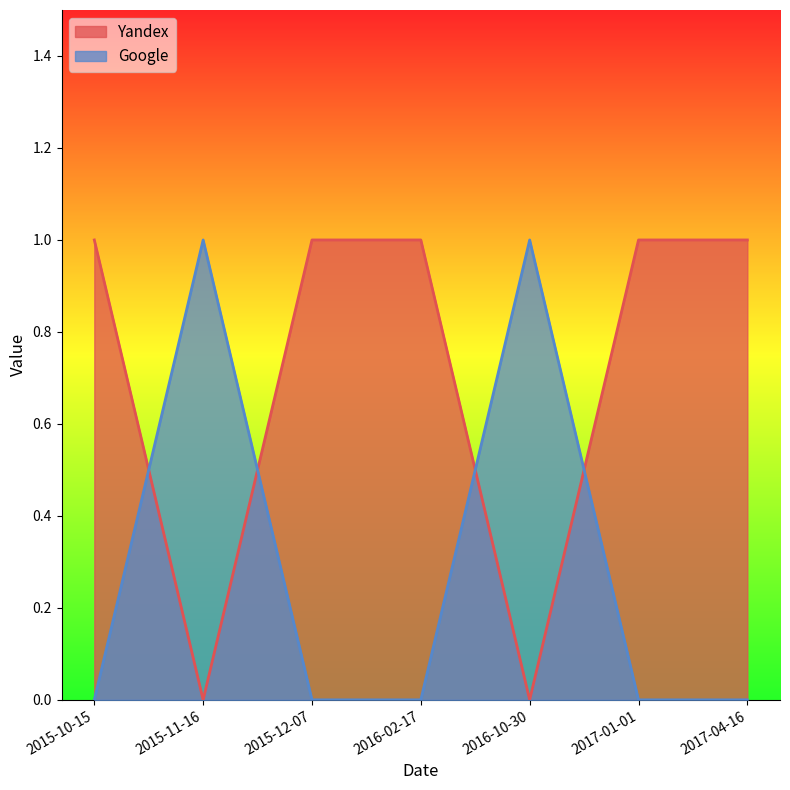

What is the label of the 4th point from the left?

2016-02-17